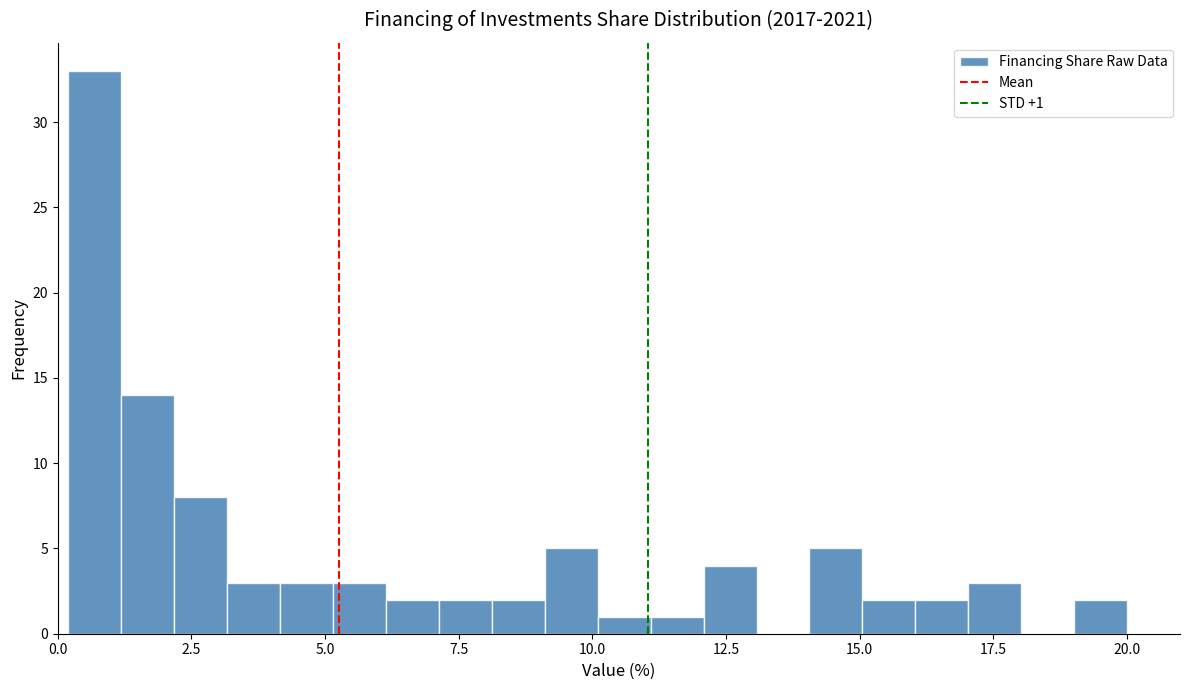

Read against the x-axis, roughly where is the centre of the tallest bar?

0.5